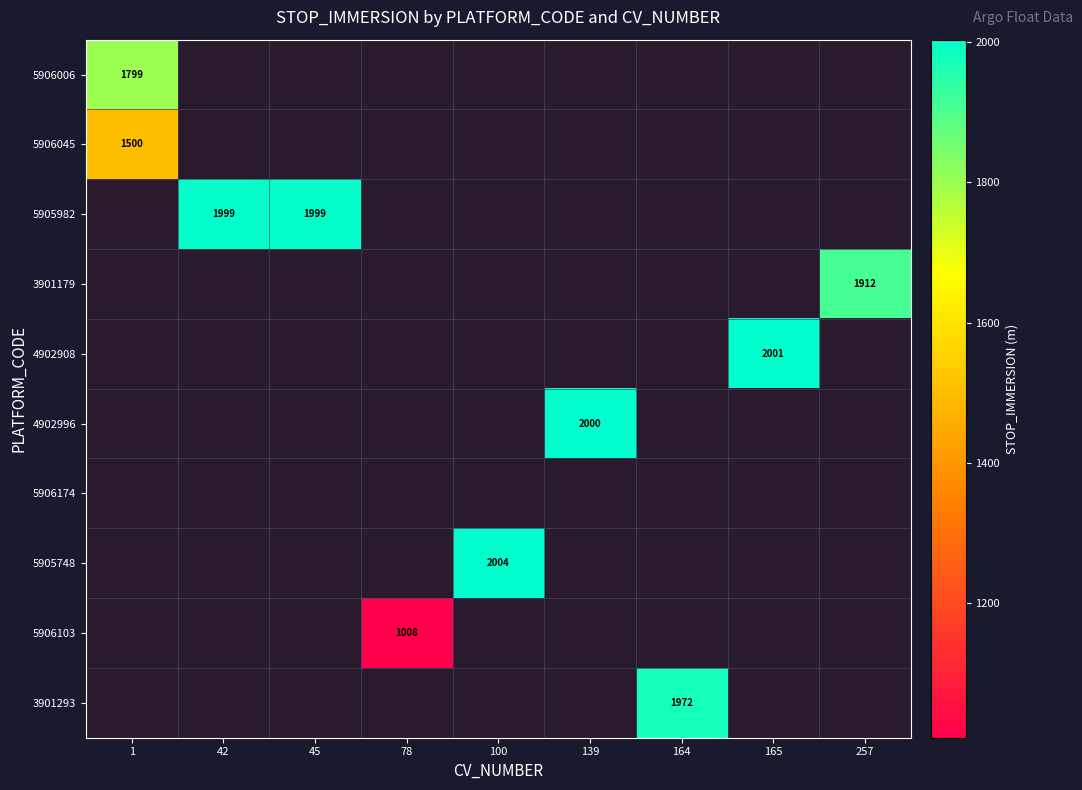

Rank the categories by 5906045 value from highest to lowest.

1, 42, 45, 78, 100, 139, 164, 165, 257